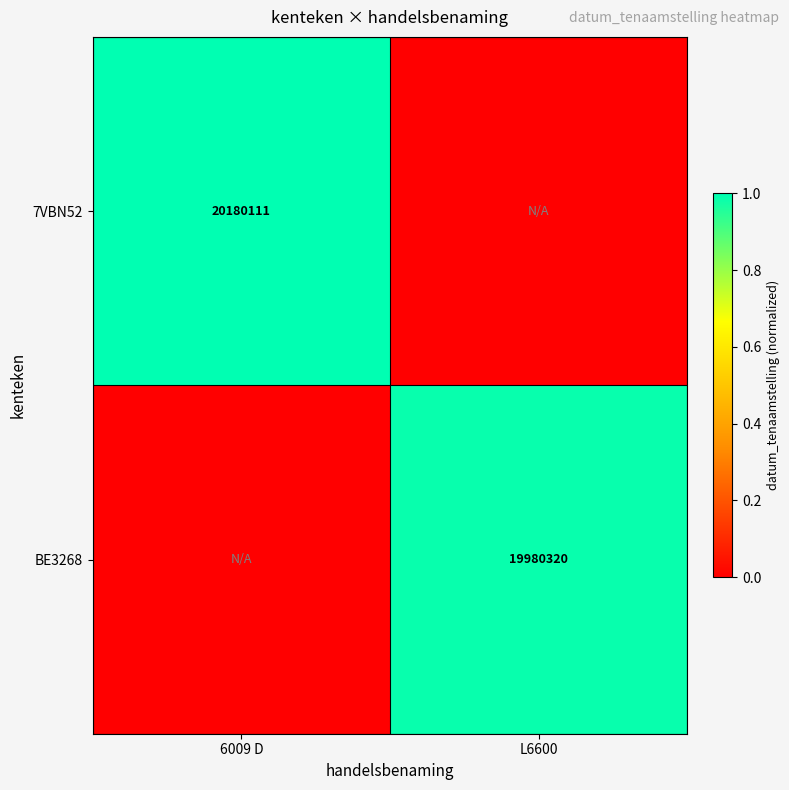

How many series are shown in this chart?

2